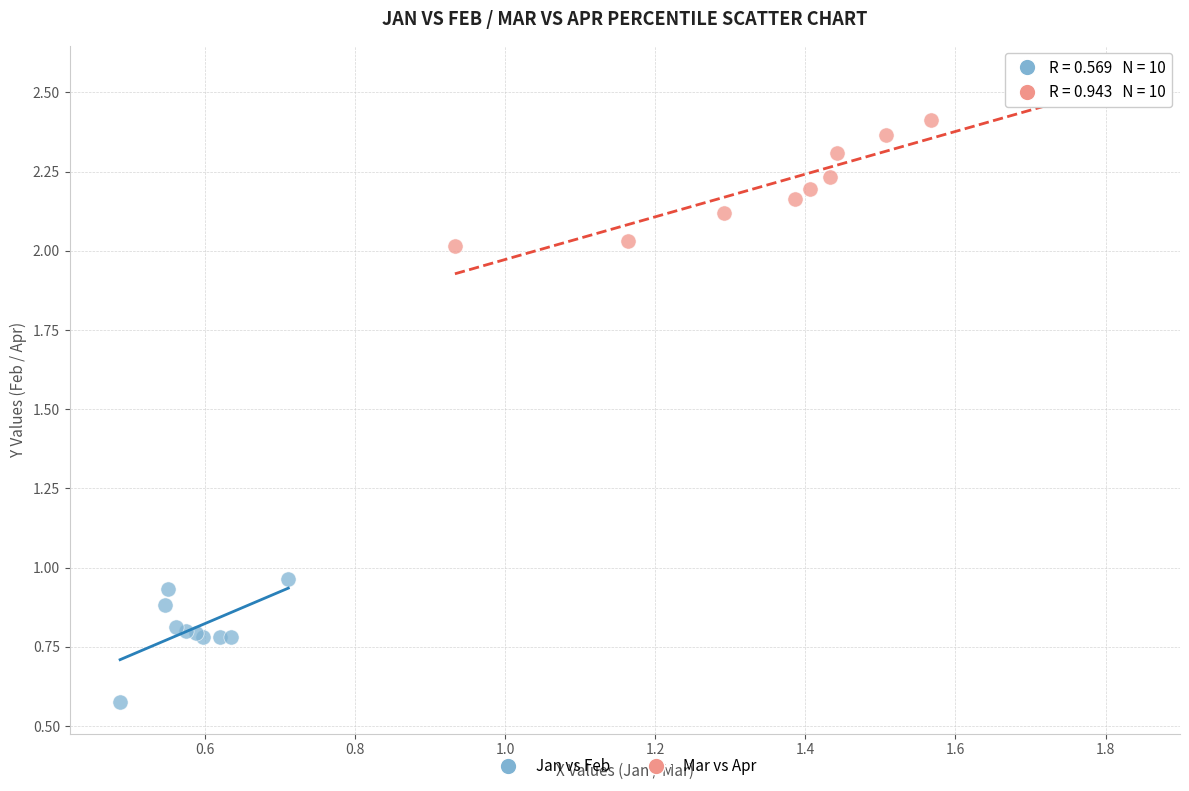

Which series contains the lowest Y value?

Jan vs Feb